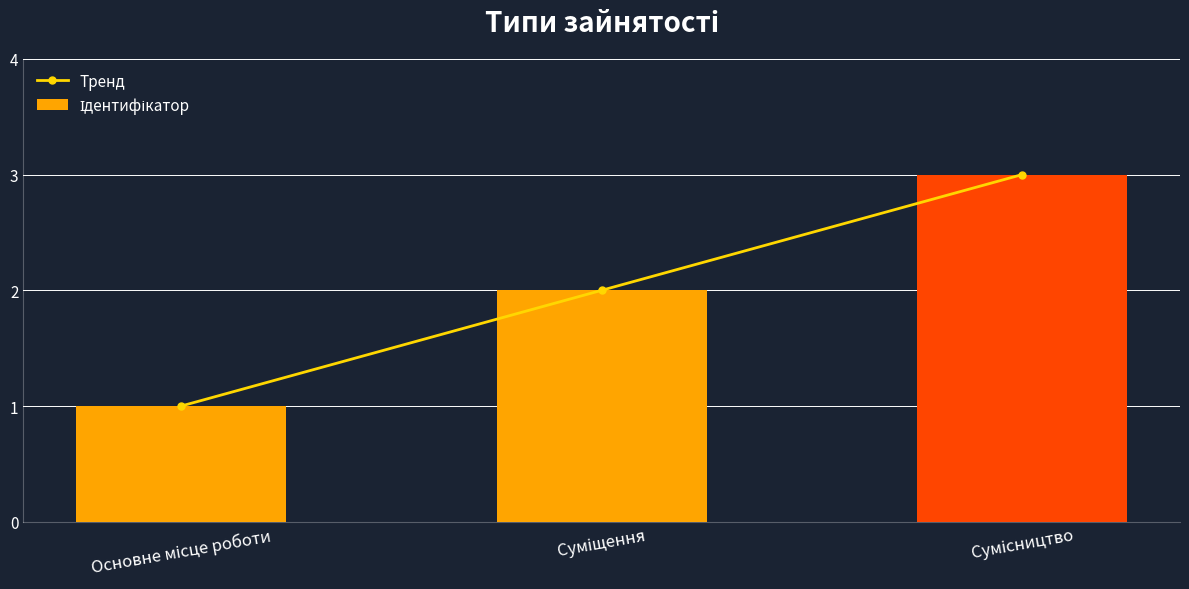

Which series has the largest total across all categories?

Тренд